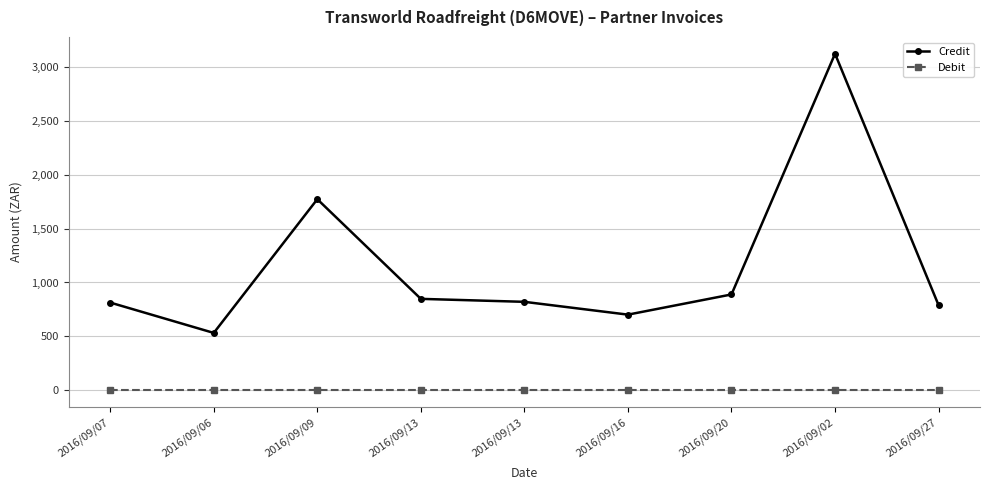

True or false: Debit and Credit intersect in this chart.

False